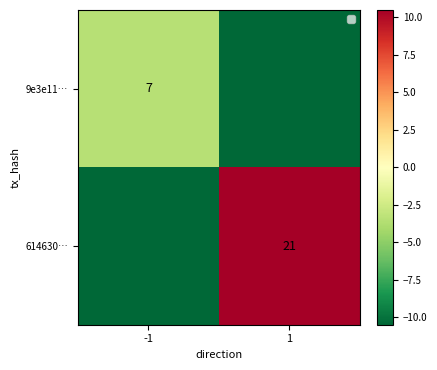

At which category does the chart reach its peak across all series?

1